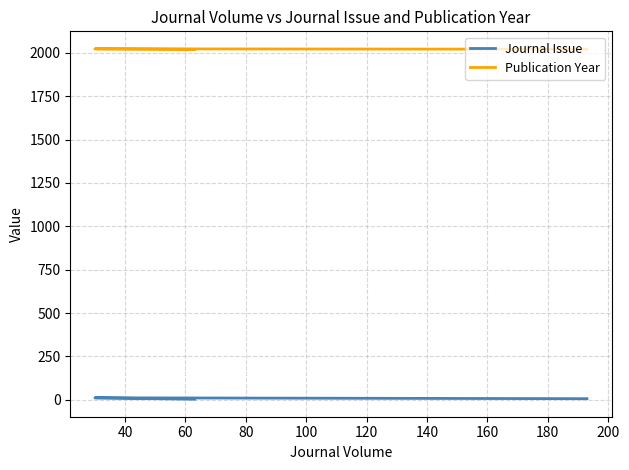

Is the value of Journal Issue at 60 greater than the value of Publication Year at 20?

No